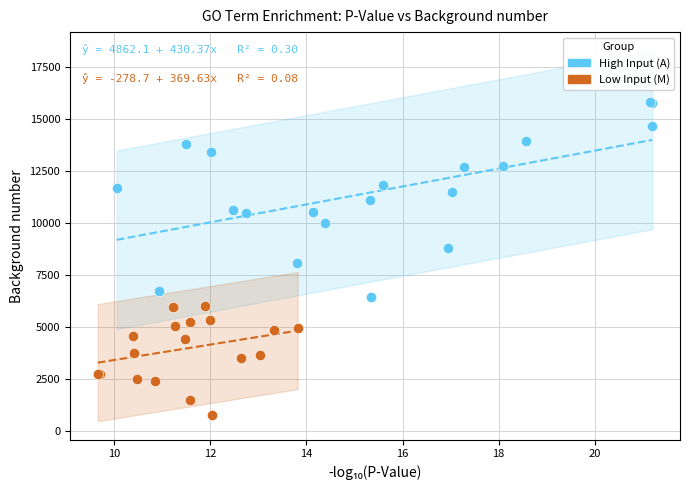

Which series contains the lowest Y value?

Low Input (M)